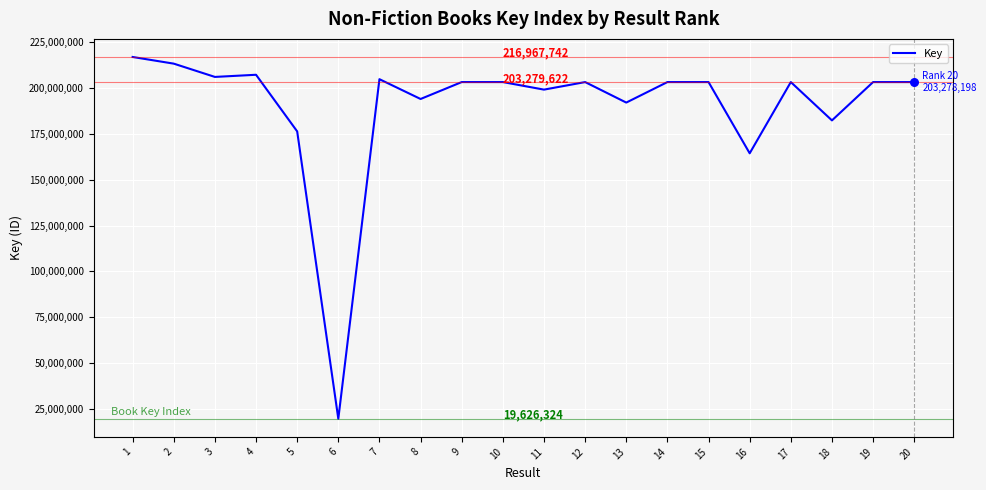

What is the change in value from 7 to 16?

-40423747